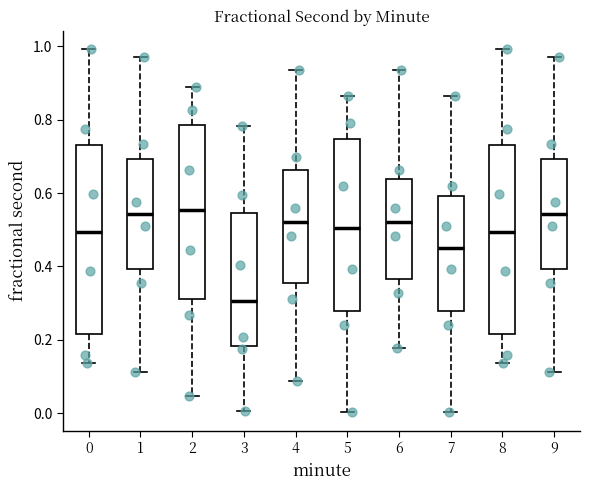

Where is the lower edge of the box at x = 4 on the y-axis? The values are not printed on the chart, so give them approximately, as read against the axis.

0.36